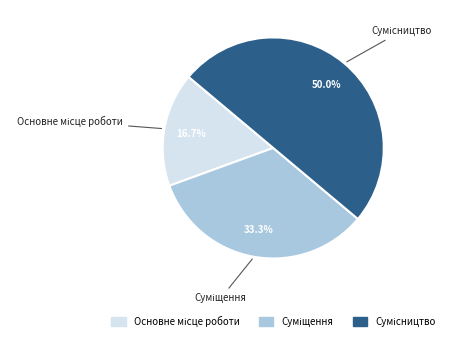

Between Суміщення and Сумісництво, which is larger?

Сумісництво